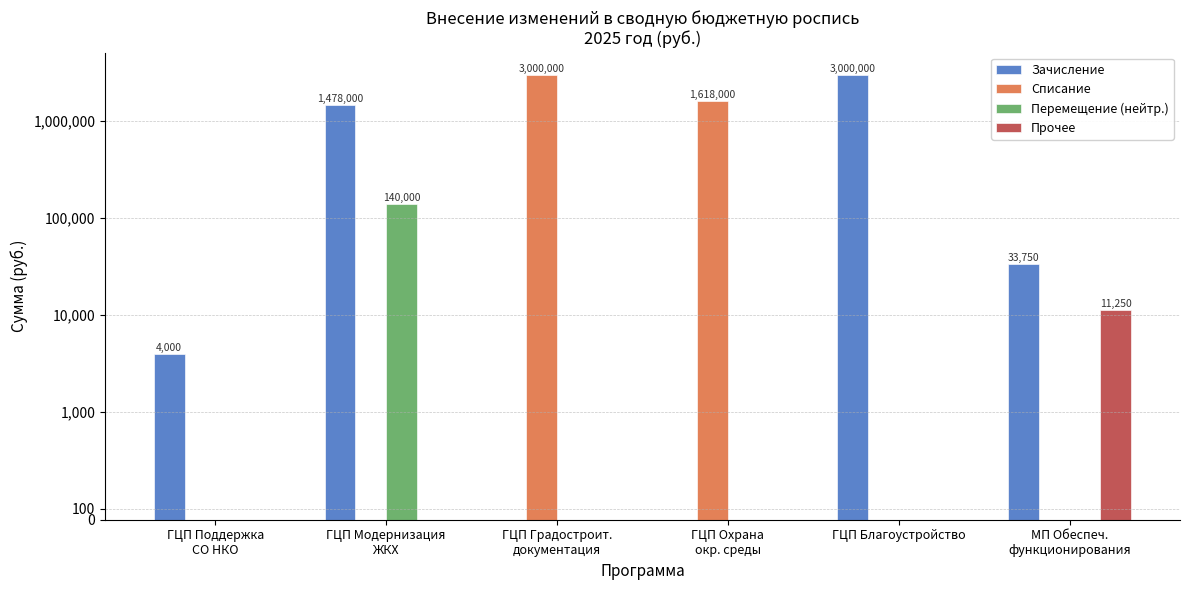

What position from the left is ГЦП Охрана
окр. среды?

4